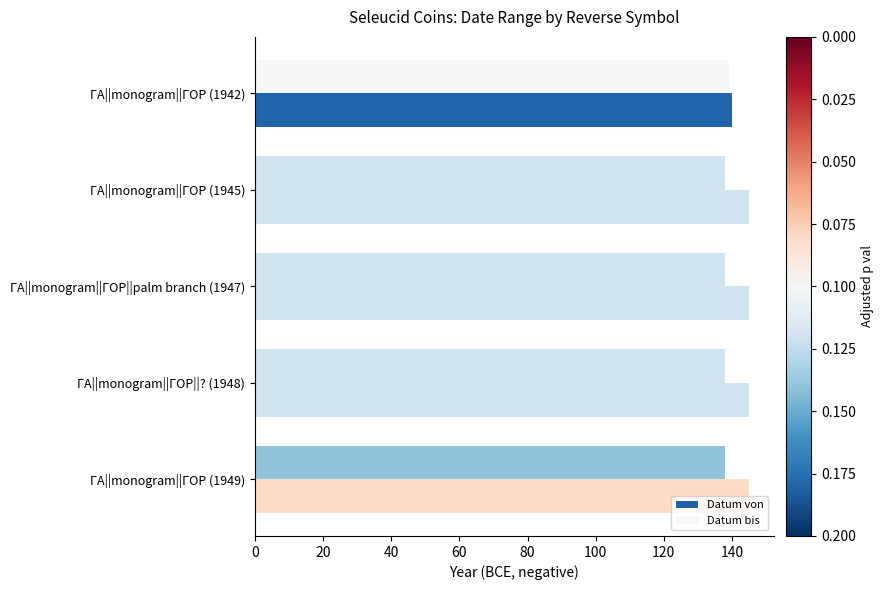

How many series are shown in this chart?

2